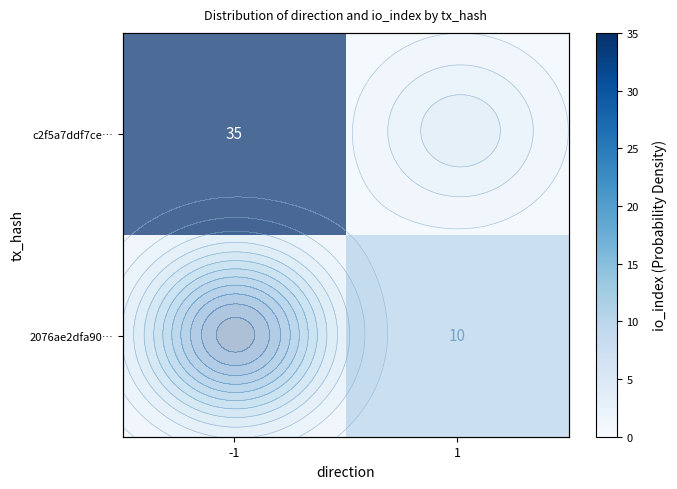

What is the sum of all row_0 values?

35